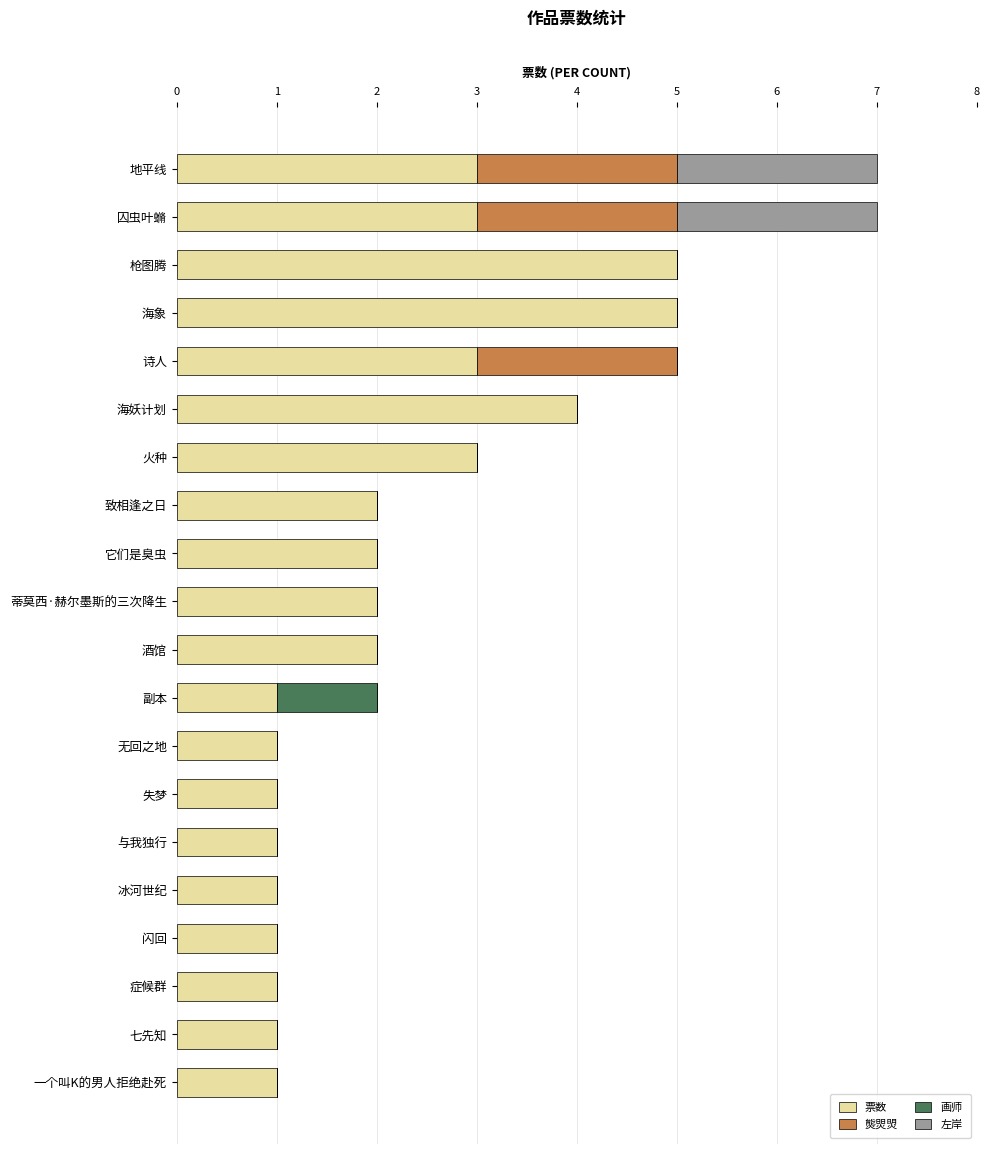

Is it true that 票数 equals 5 at 地平线?

False